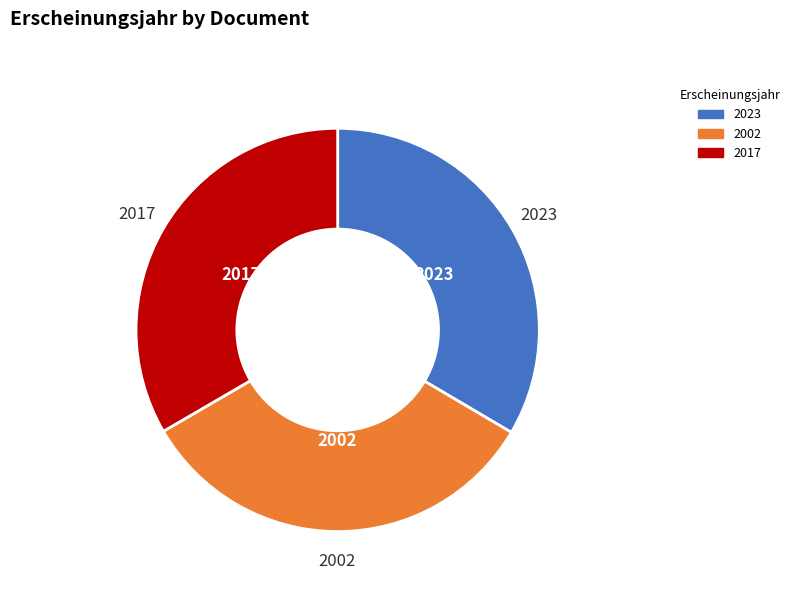

Is the sum of 2023 and 2002 greater than half?

Yes